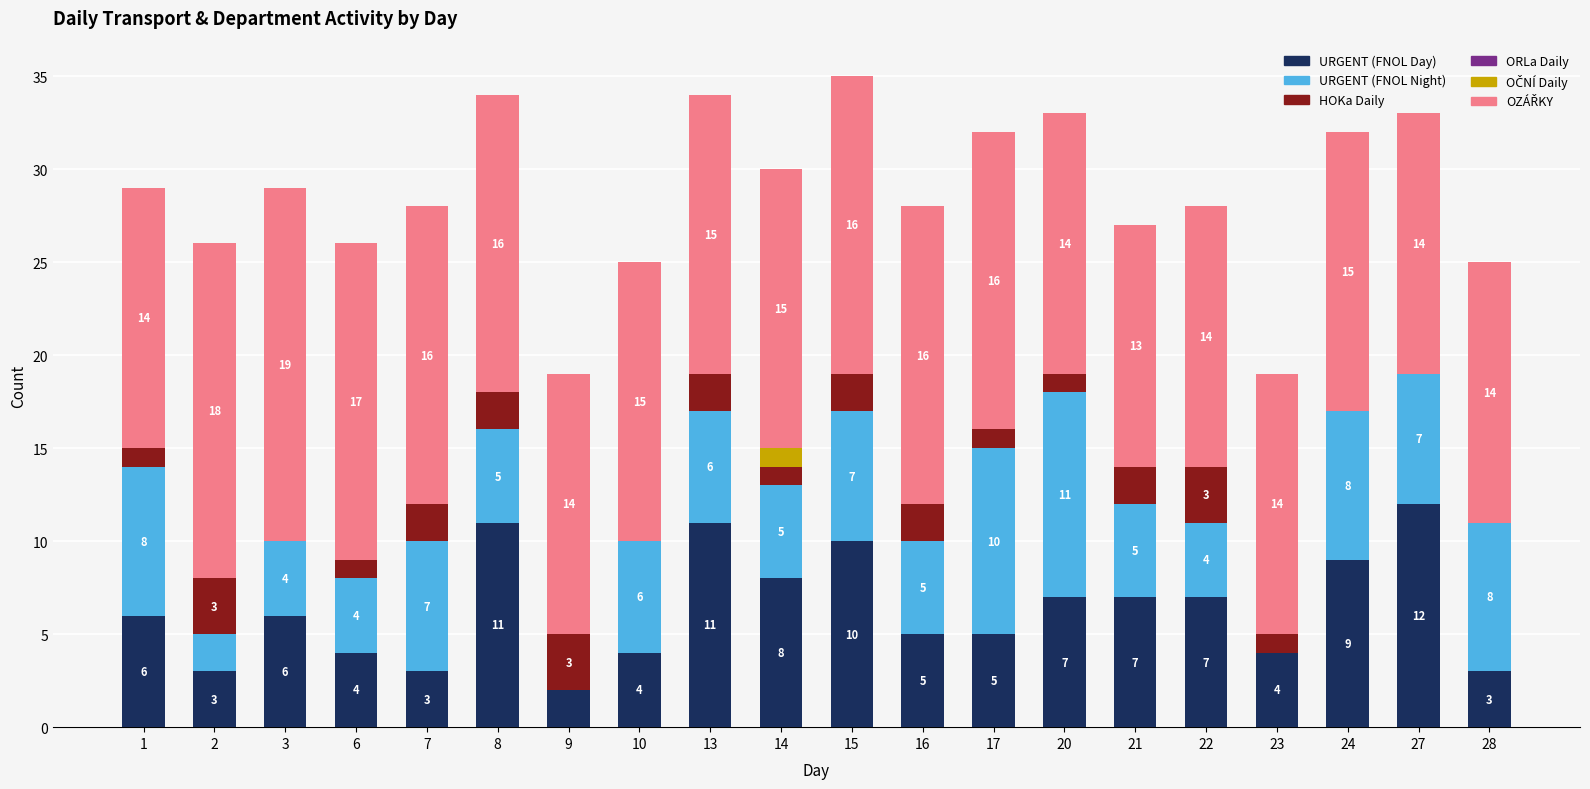

What is the highest value of the URGENT (FNOL Day) series?

12